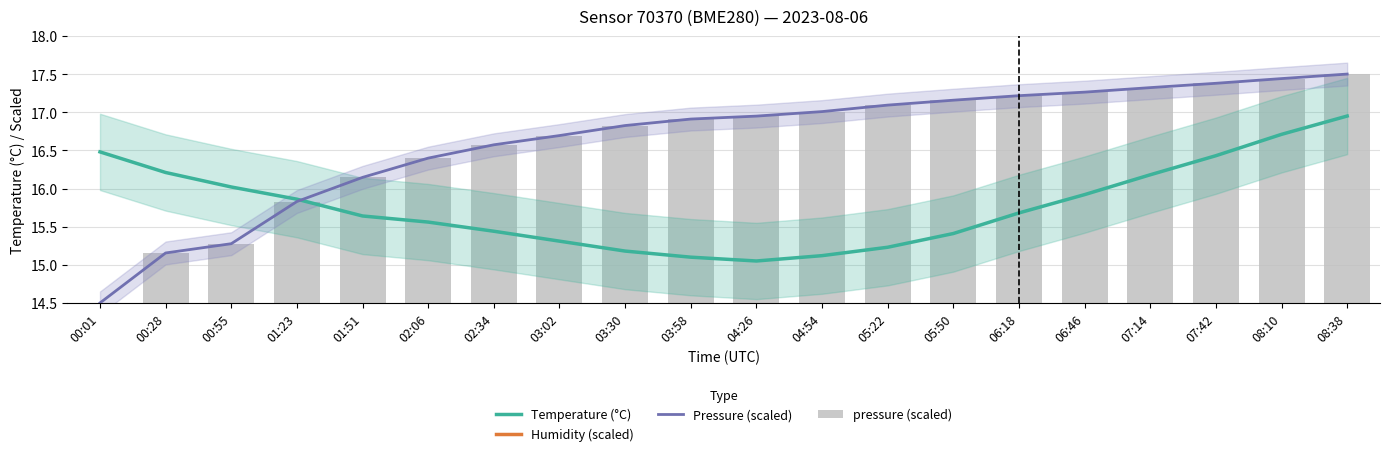

The Temperature (°C) series shows 16.7 at 08:10. True or false?

True